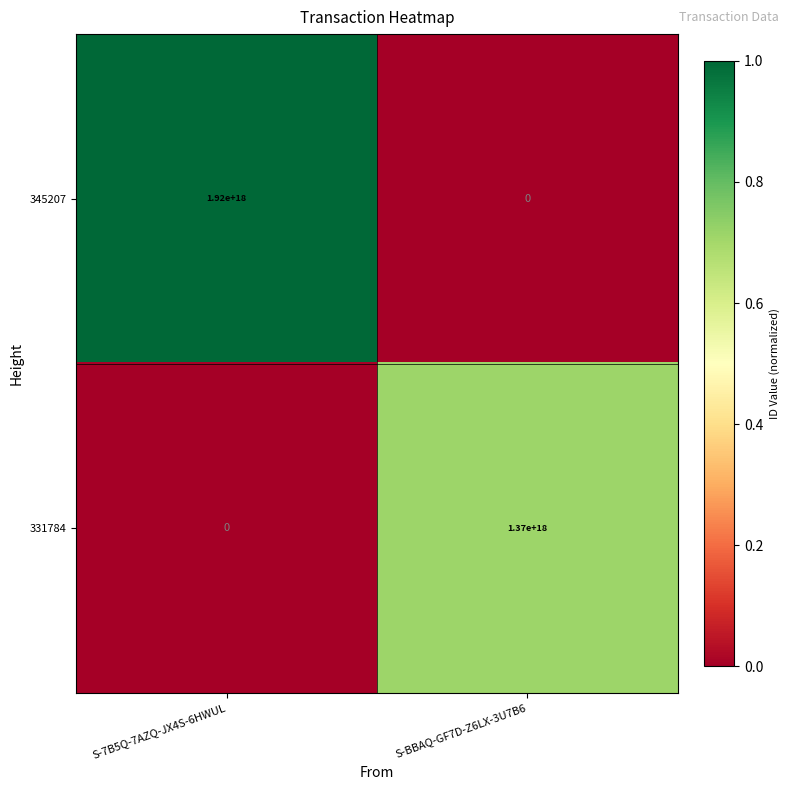

Rank the series by their maximum value, from highest to lowest.

345207, 331784